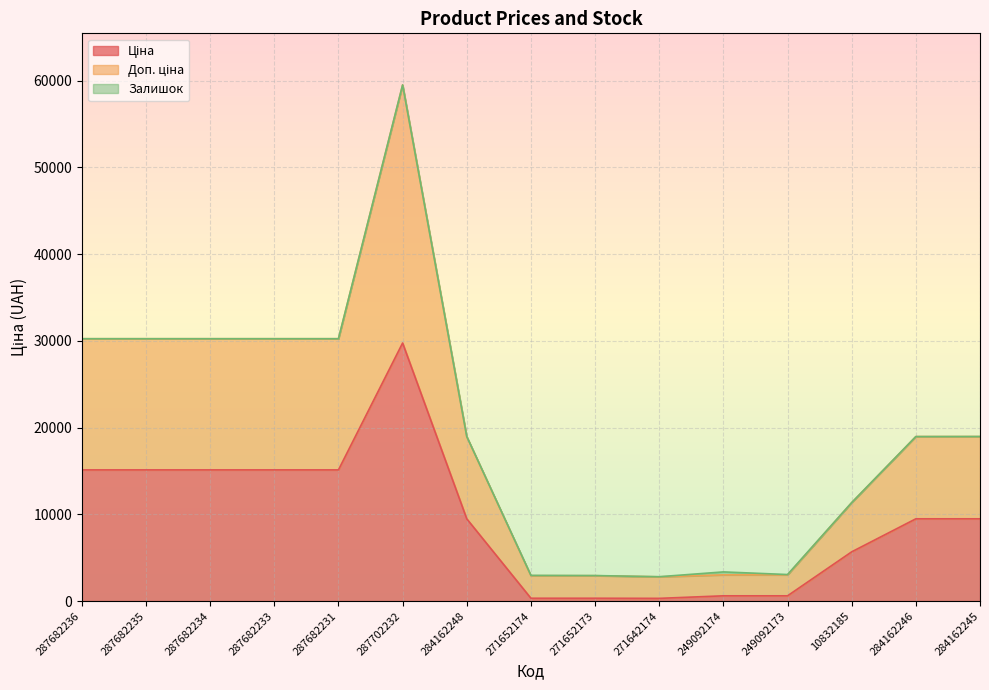

At which category is the sum across all series the highest?

287702232